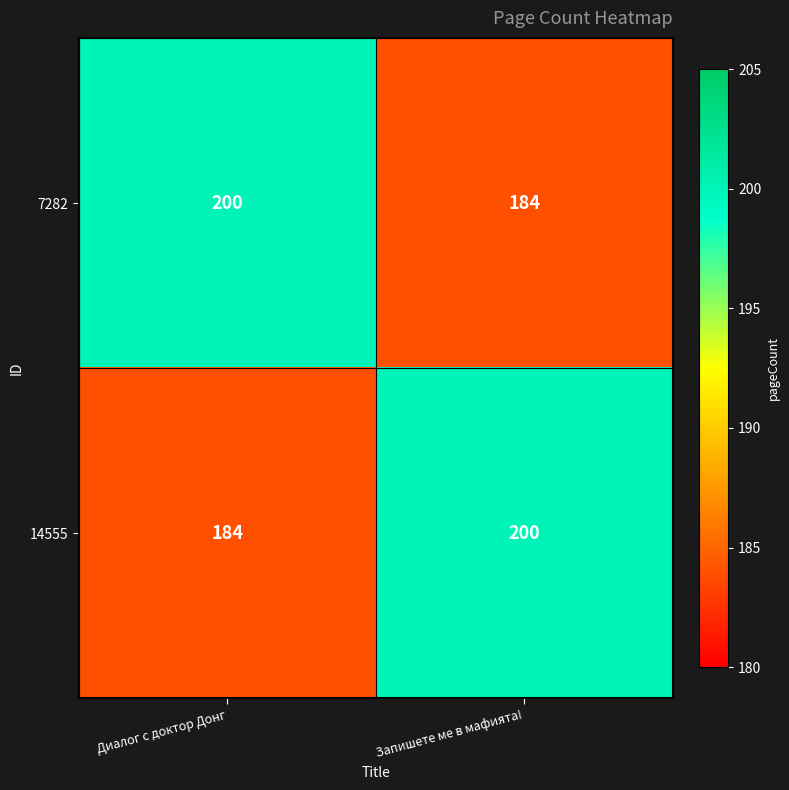

What is the greatest value displayed?

200